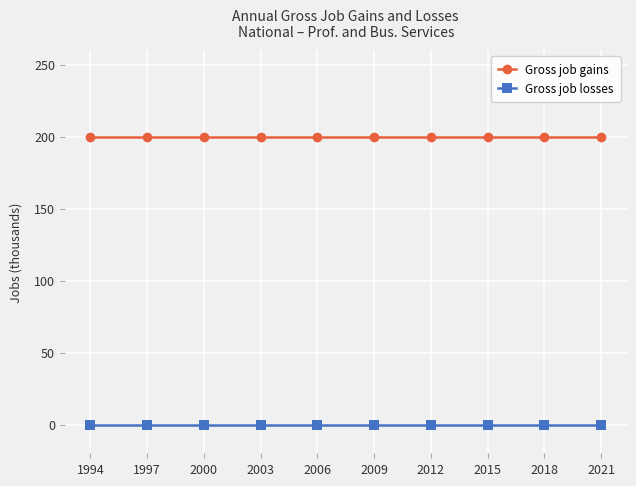

Reading right to left, what are all the values shown in this chart?

Gross job gains: 2021=200	2018=200	2015=200	2012=200	2009=200	2006=200	2003=200	2000=200	1997=200	1994=200
Gross job losses: 2021=0	2018=0	2015=0	2012=0	2009=0	2006=0	2003=0	2000=0	1997=0	1994=0